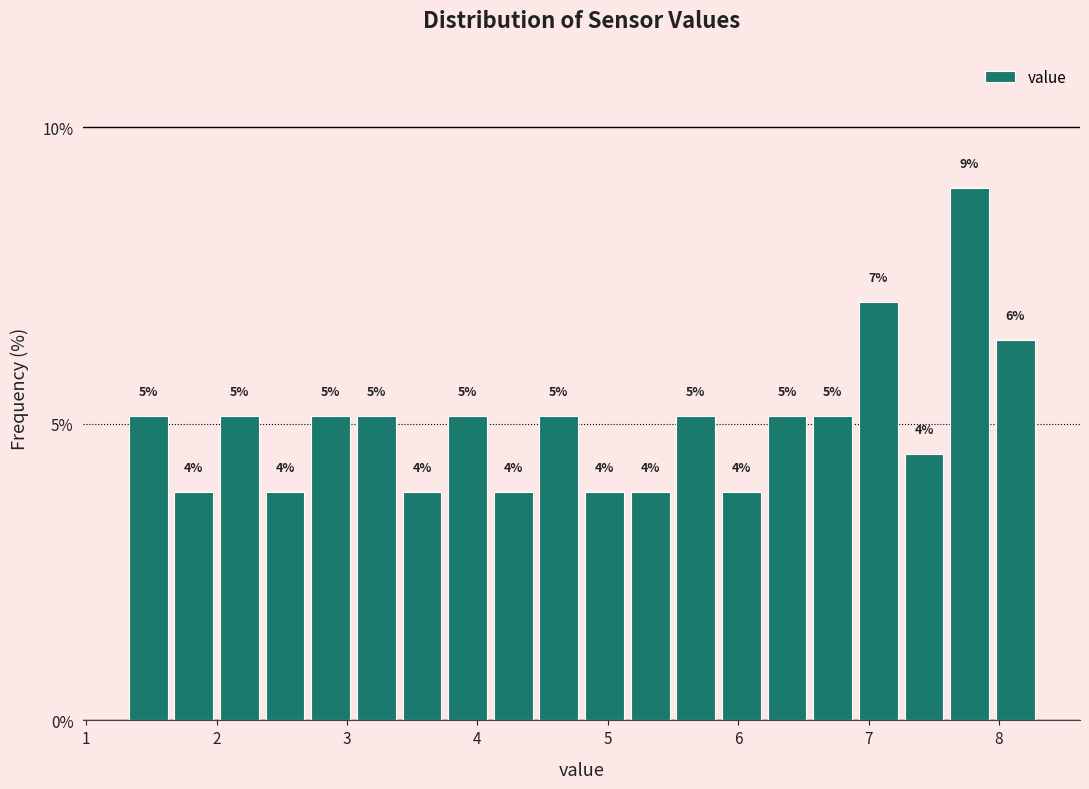

Read against the x-axis, roughly where is the centre of the tallest bar?

7.8